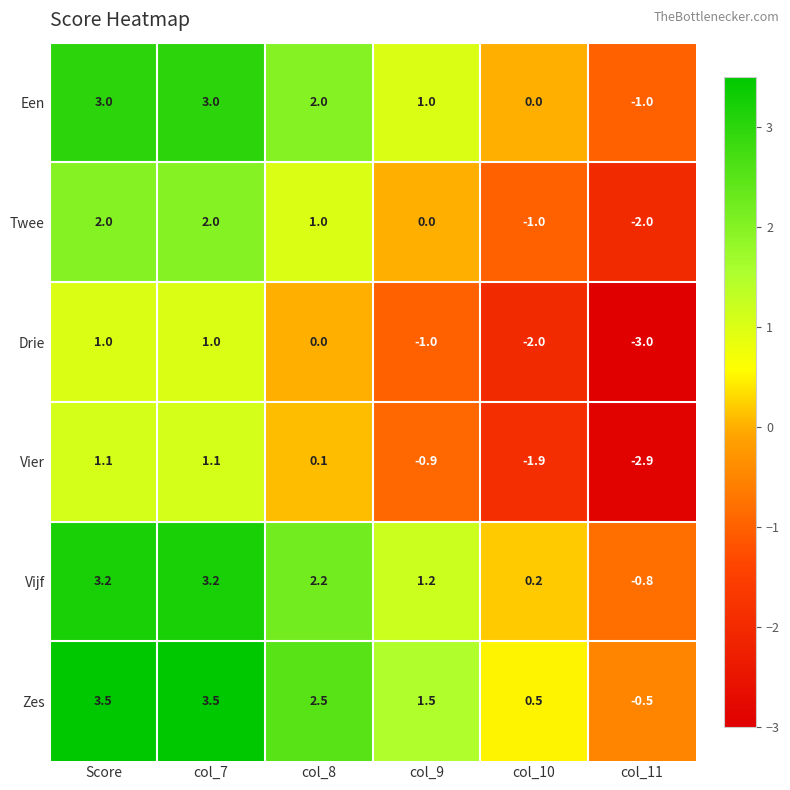

At which label does Een first exceed 2?

Score